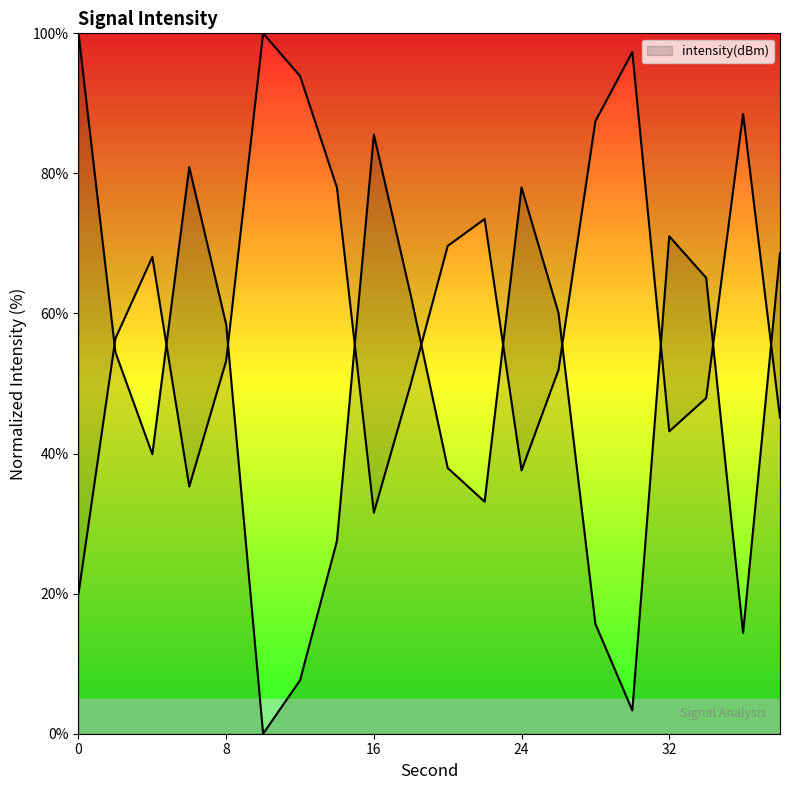

Is it true that the value at 34 is 34.5?

False